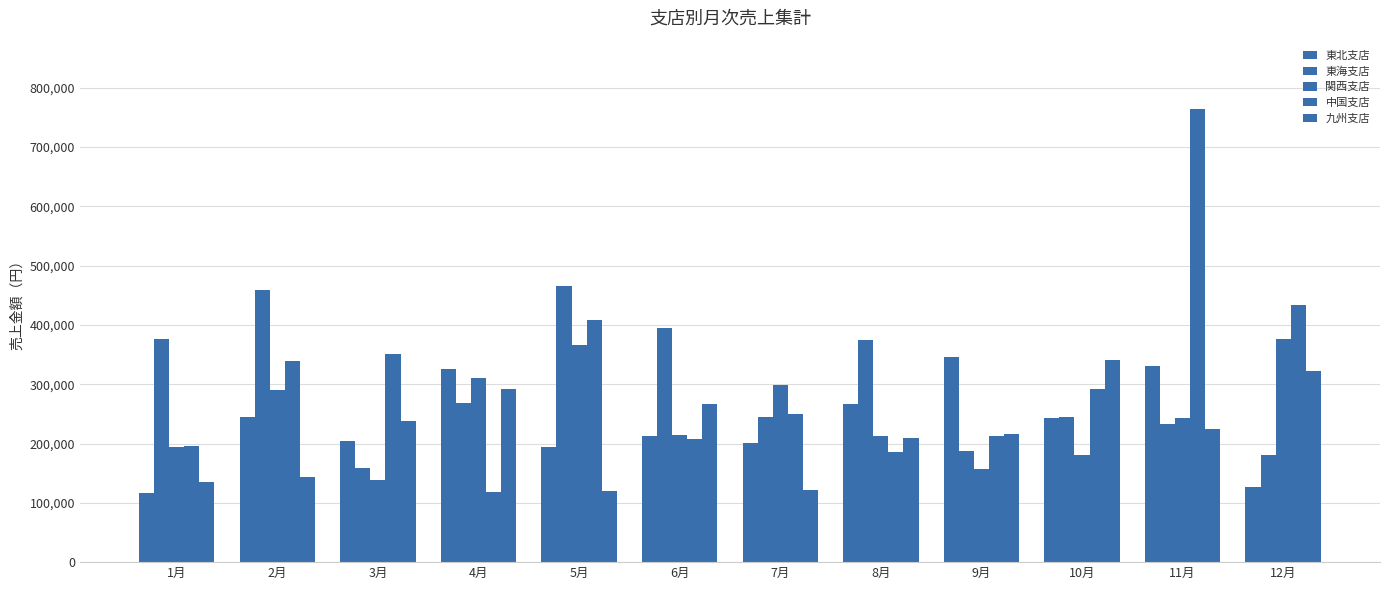

The value of 中国支店 at 9月 is 212500. True or false?

True